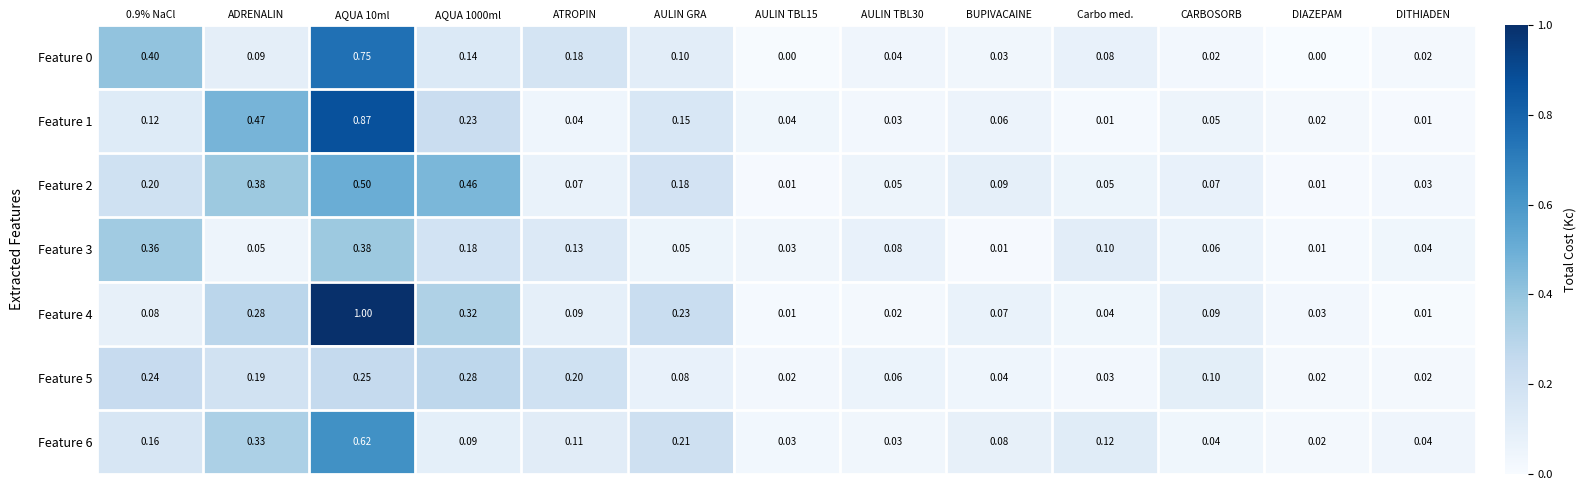

Is the value of Feature 5 at AULIN TBL30 greater than the value of Feature 3 at ATROPIN?

No